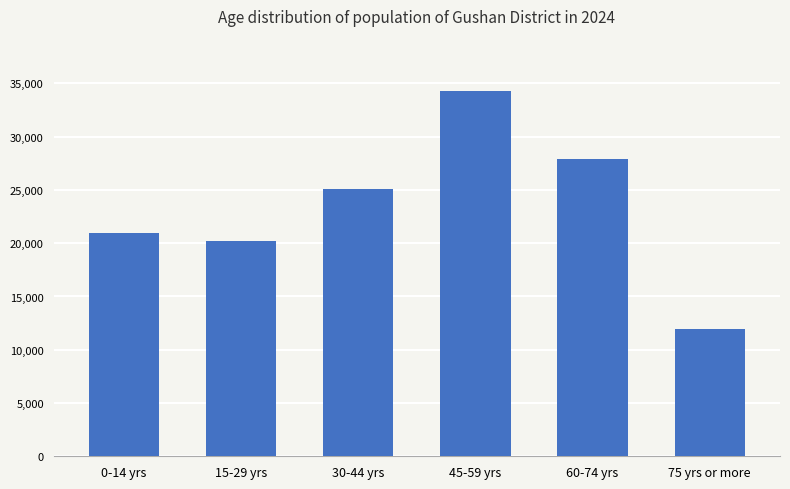

What is the change in value from 15-29 yrs to 75 yrs or more?

-8232